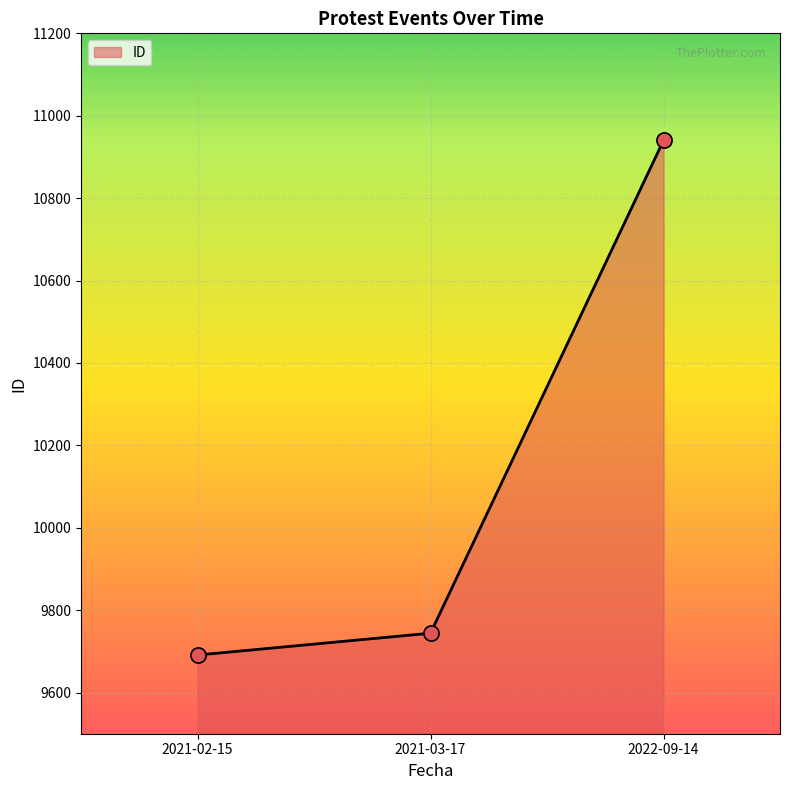

What is the change in value from 2021-02-15 to 2021-03-17?

+53